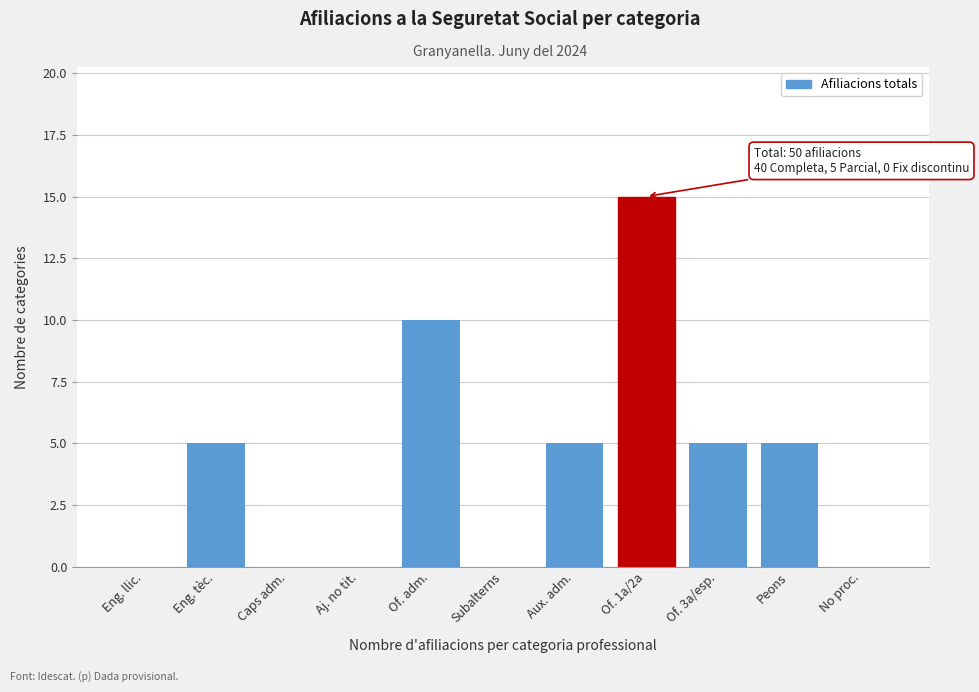

Reading right to left, what are all the values shown in this chart?

No proc.=0	Peons=5	Of. 3a/esp.=5	Of. 1a/2a=15	Aux. adm.=5	Subalterns=0	Of. adm.=10	Aj. no tit.=0	Caps adm.=0	Eng. tèc.=5	Eng. llic.=0